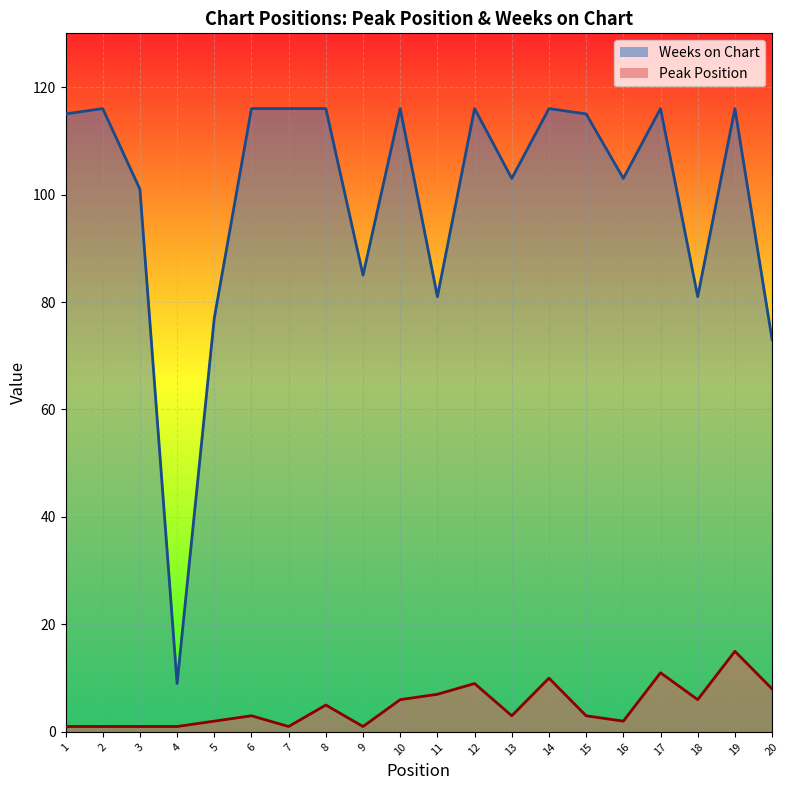

True or false: Weeks on Chart and Peak Position intersect in this chart.

False